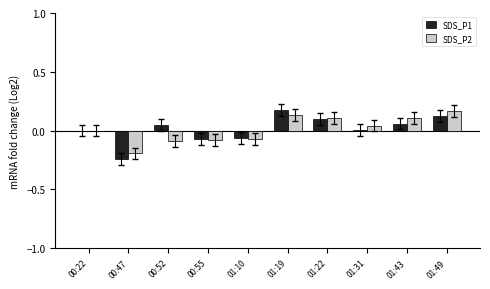

What is the difference between the SDS_P1 values at 00:47 and 01:19?

0.4